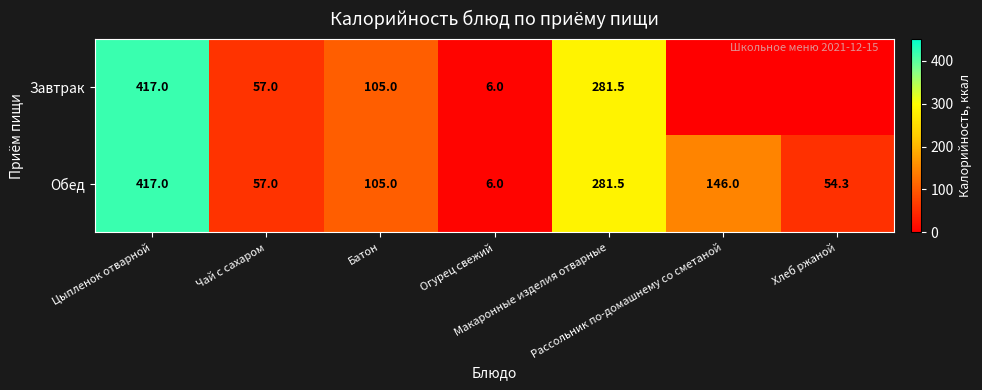

What is the difference between the second highest and minimum values in the Обед series?

275.5